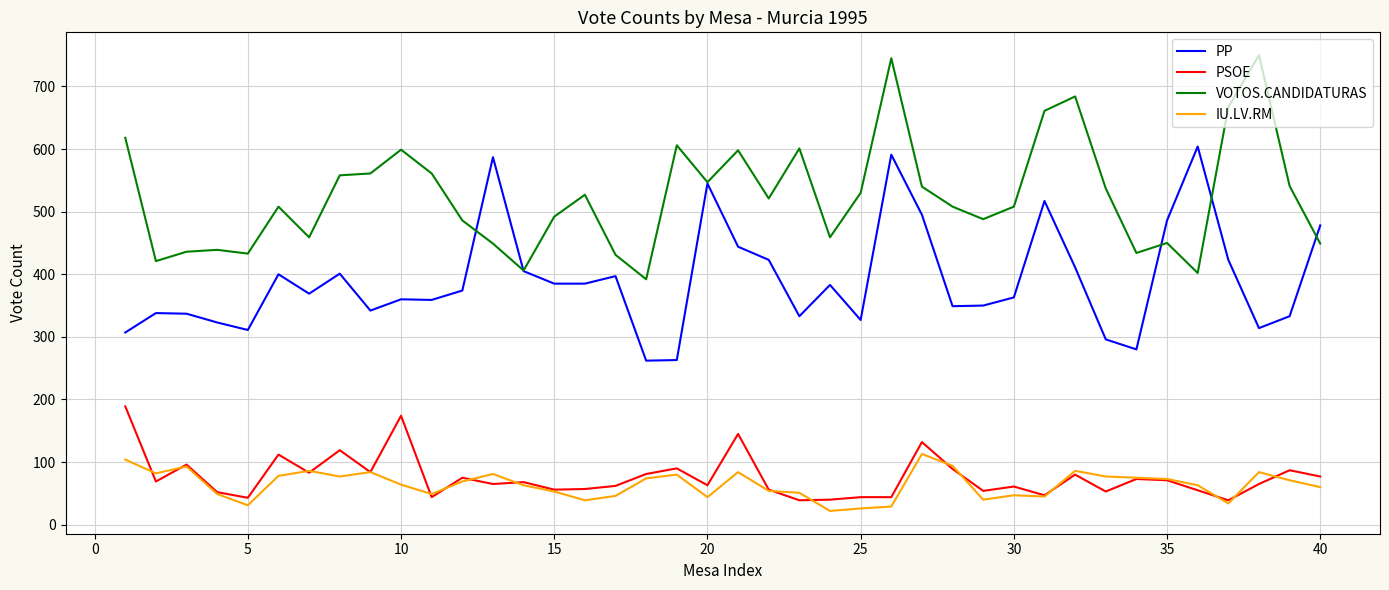

Is this an area chart (filled region under the line)?

No